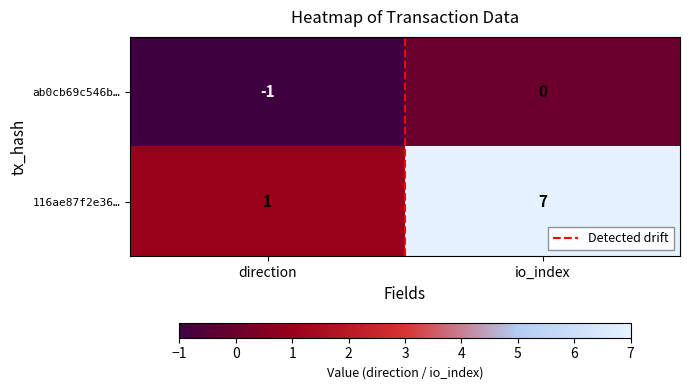

Is it true that ab0cb69c546b… equals -1 at direction?

True